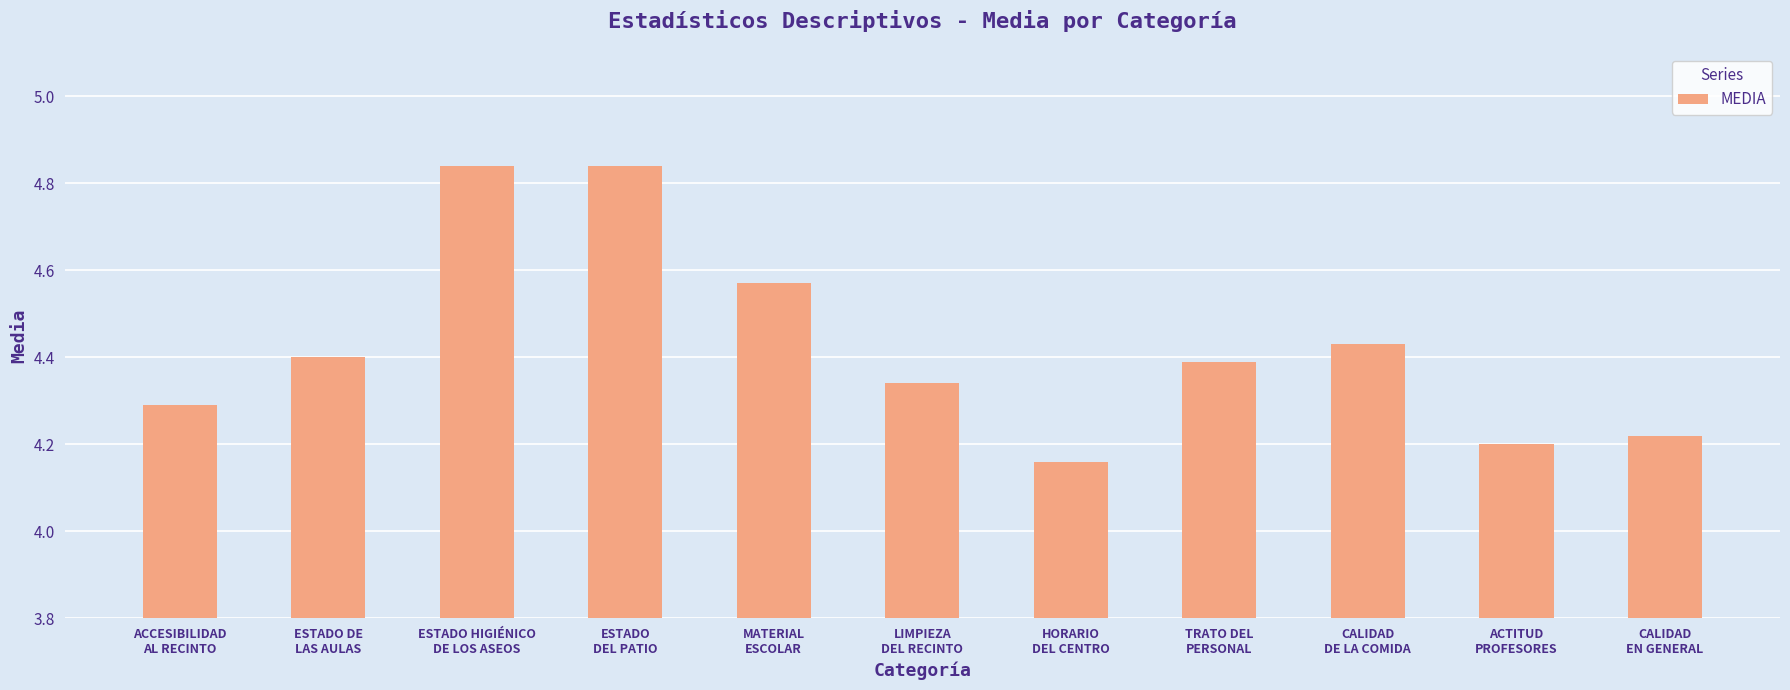

What is the sum of the values at TRATO DEL
PERSONAL and CALIDAD
DE LA COMIDA?

8.8